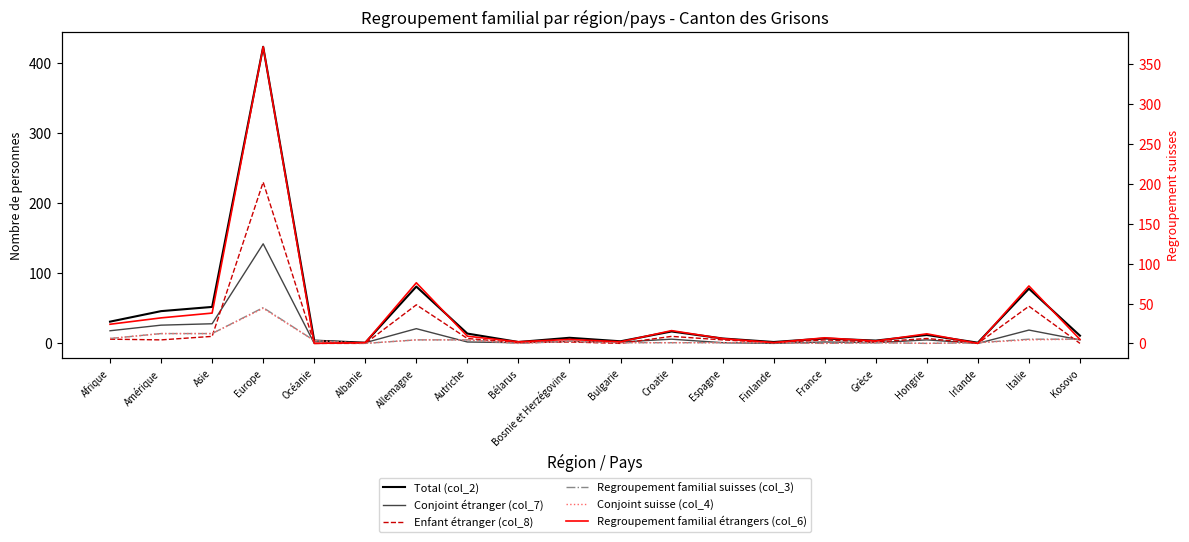

Which series has the widest spread of values?

Total (col_2)